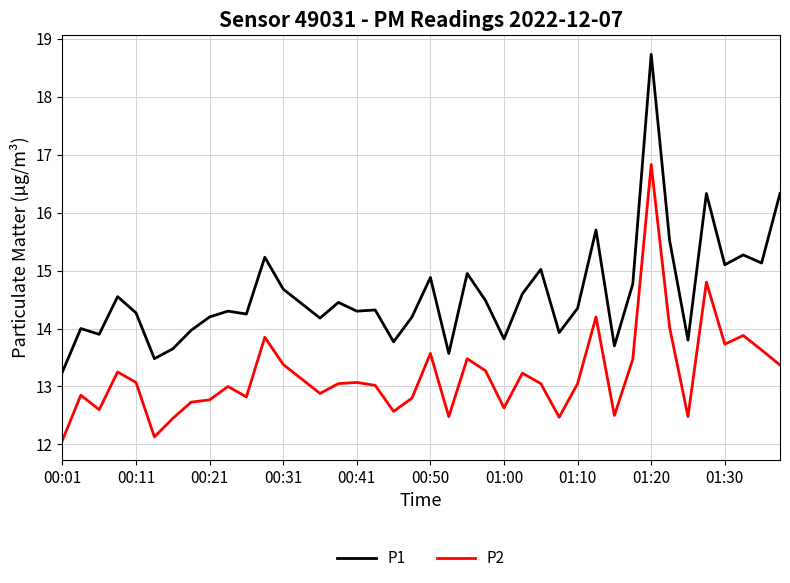

What is the difference between the maximum and minimum values in the P1 series?

5.5